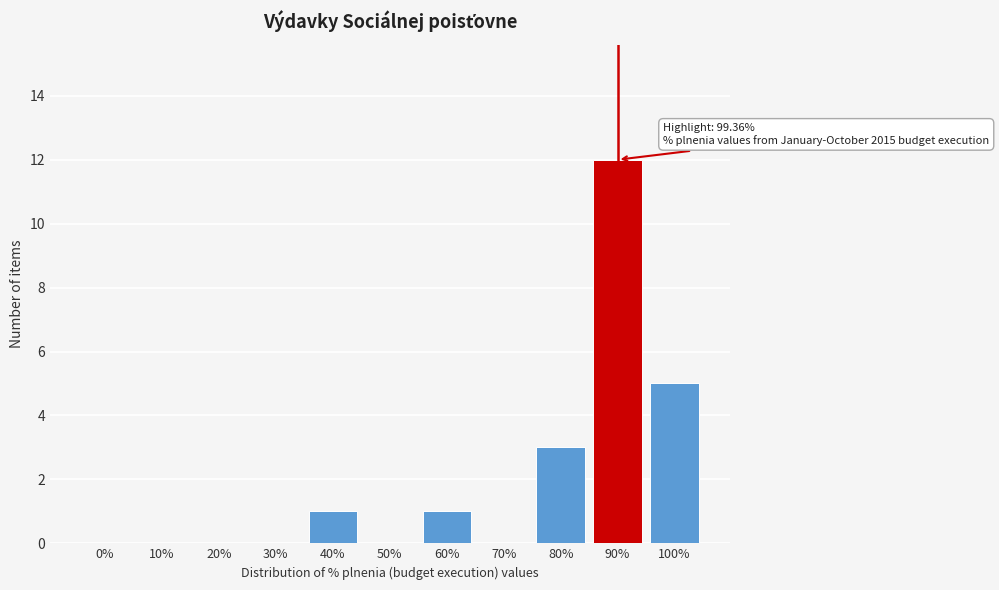

Reading left to right, transcribe all the data shown in this chart.

0%=0	10%=0	20%=0	30%=0	40%=1	50%=0	60%=1	70%=0	80%=3	90%=12	100%=5